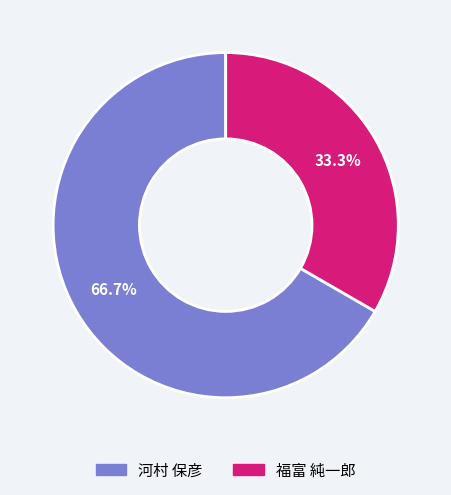

Which has a higher value, 河村 保彦 or 福富 純一郎?

河村 保彦